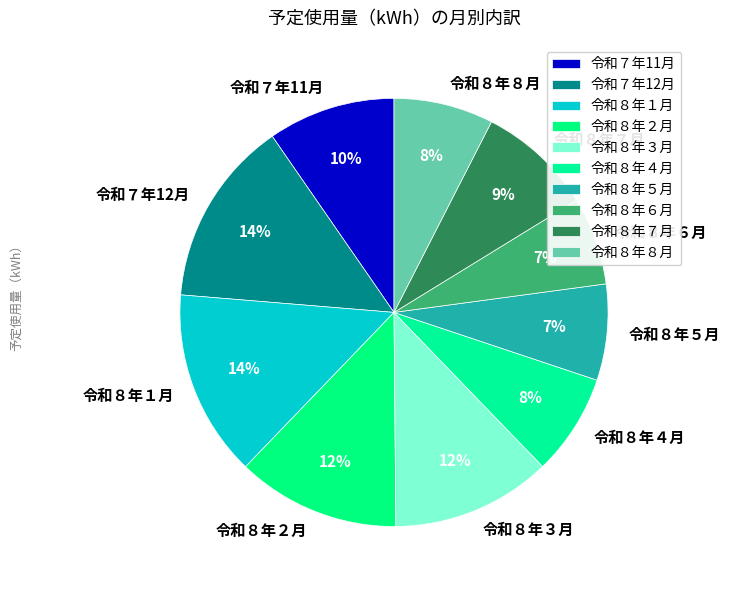

Does 令和８年５月 represent more than half of the total?

No